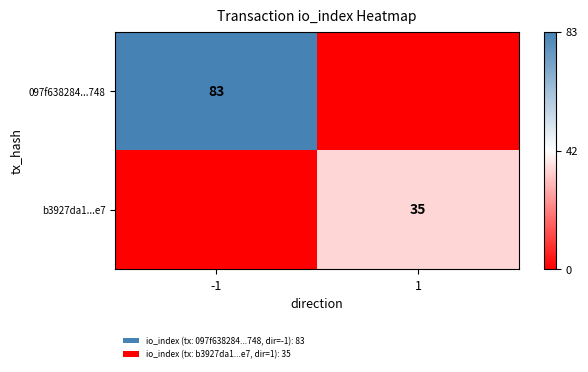

The 097f638284...748 series shows 47 at -1. True or false?

False